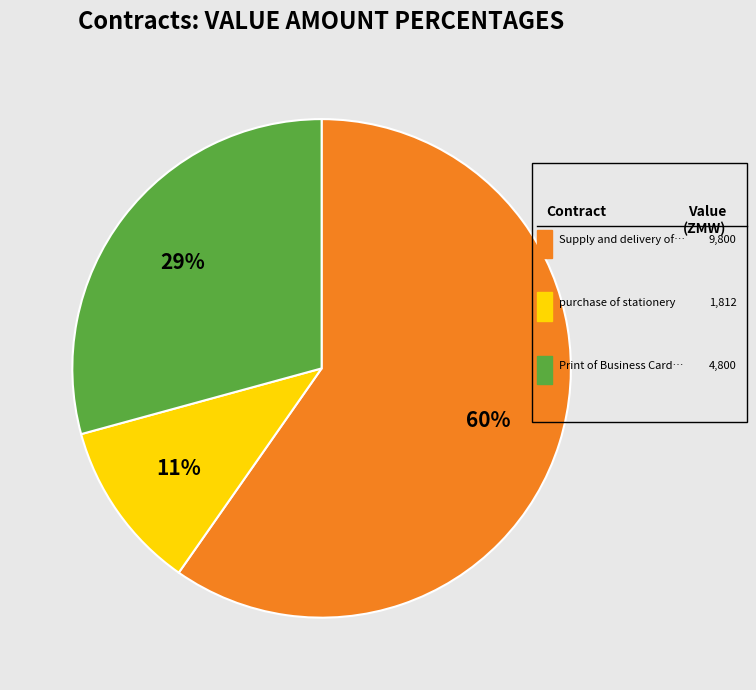

Is there any slice that represents more than half of the pie?

Yes